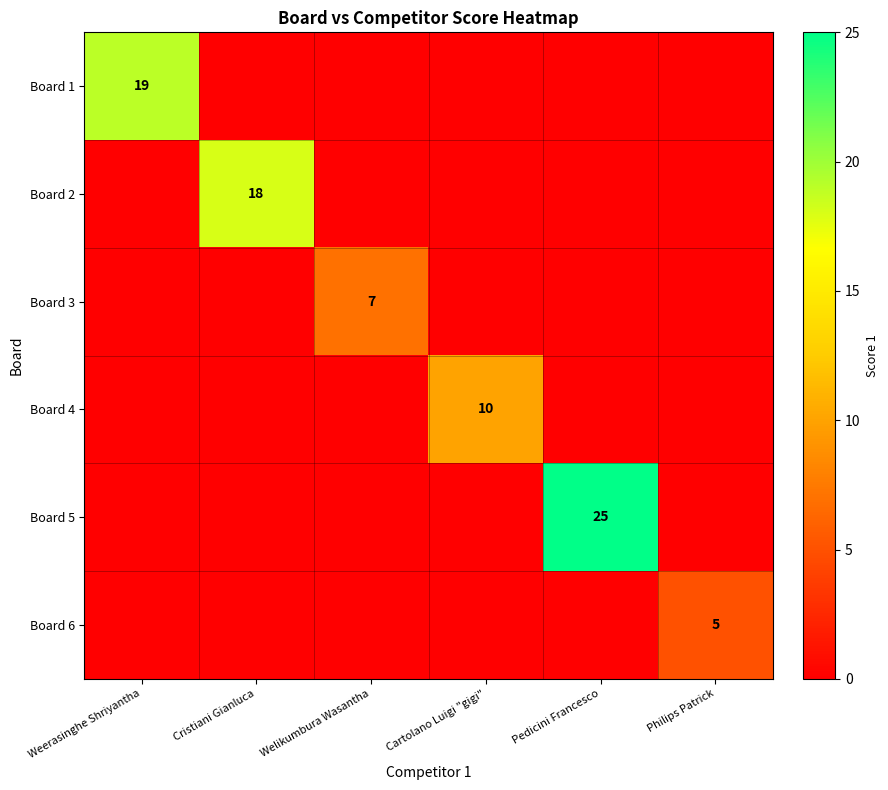

The Board 5 series shows 8 at Pedicini Francesco. True or false?

False